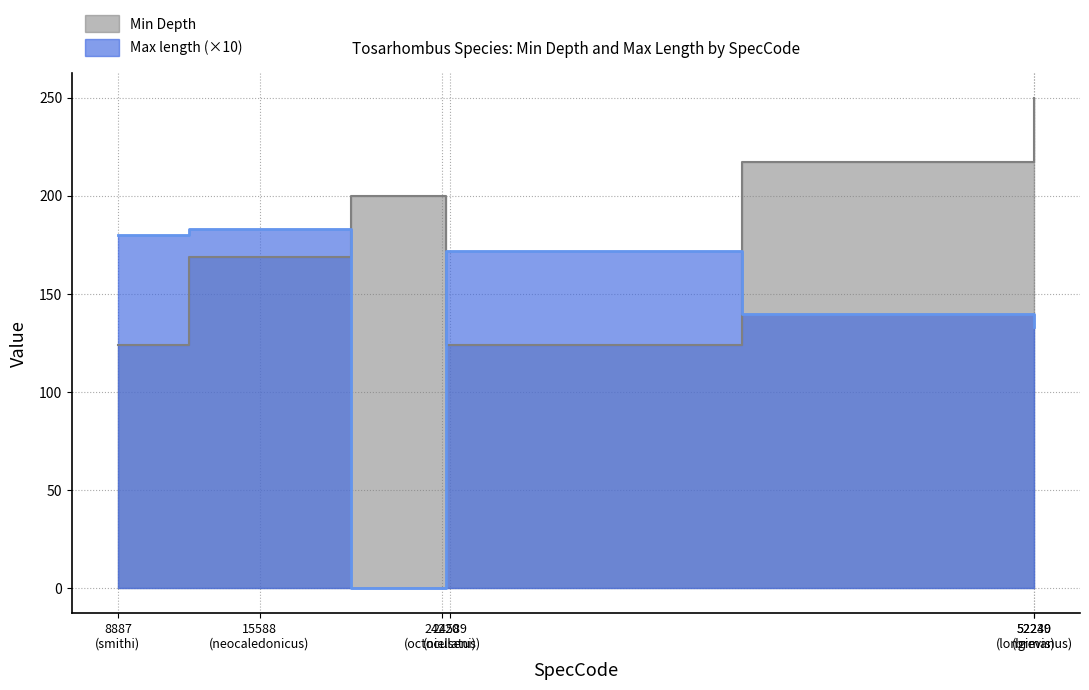

At how many categories does at least one series exceed 20?

6